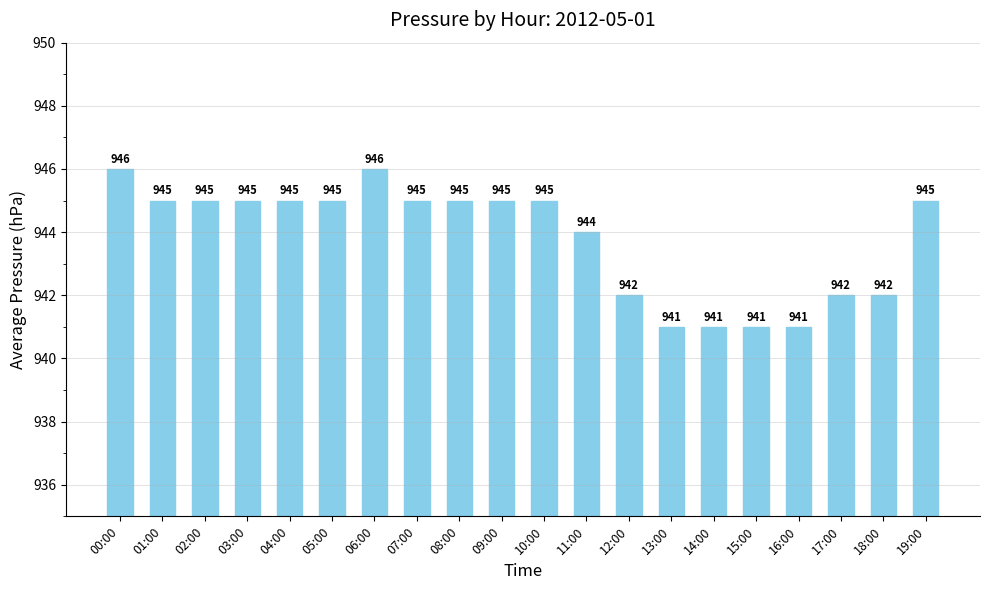

What is the label of the 10th bar from the right?

10:00